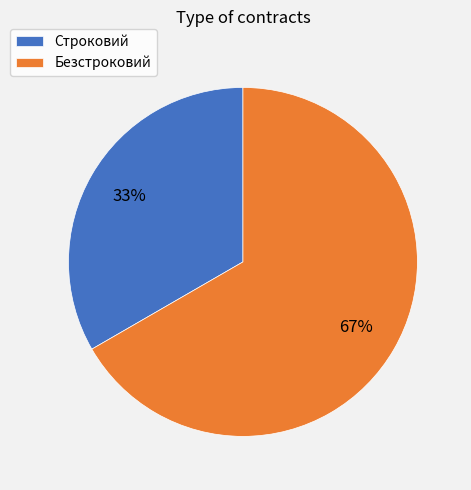

Count the number of slices in the pie.

2